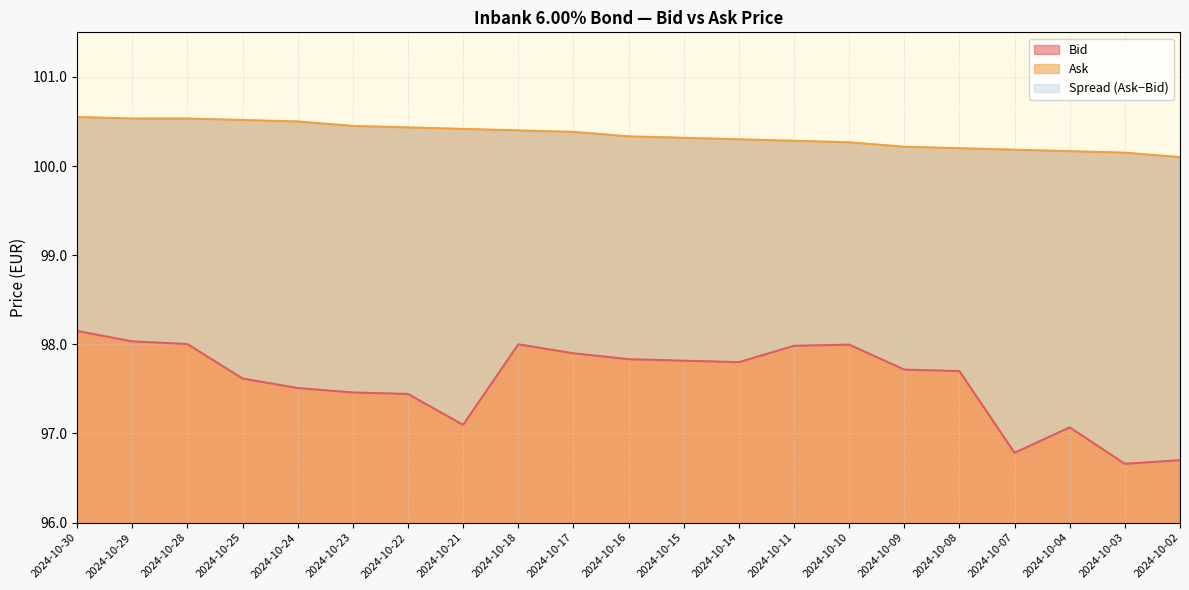

Between 2024-10-09 and 2024-10-14, which is larger?

2024-10-14